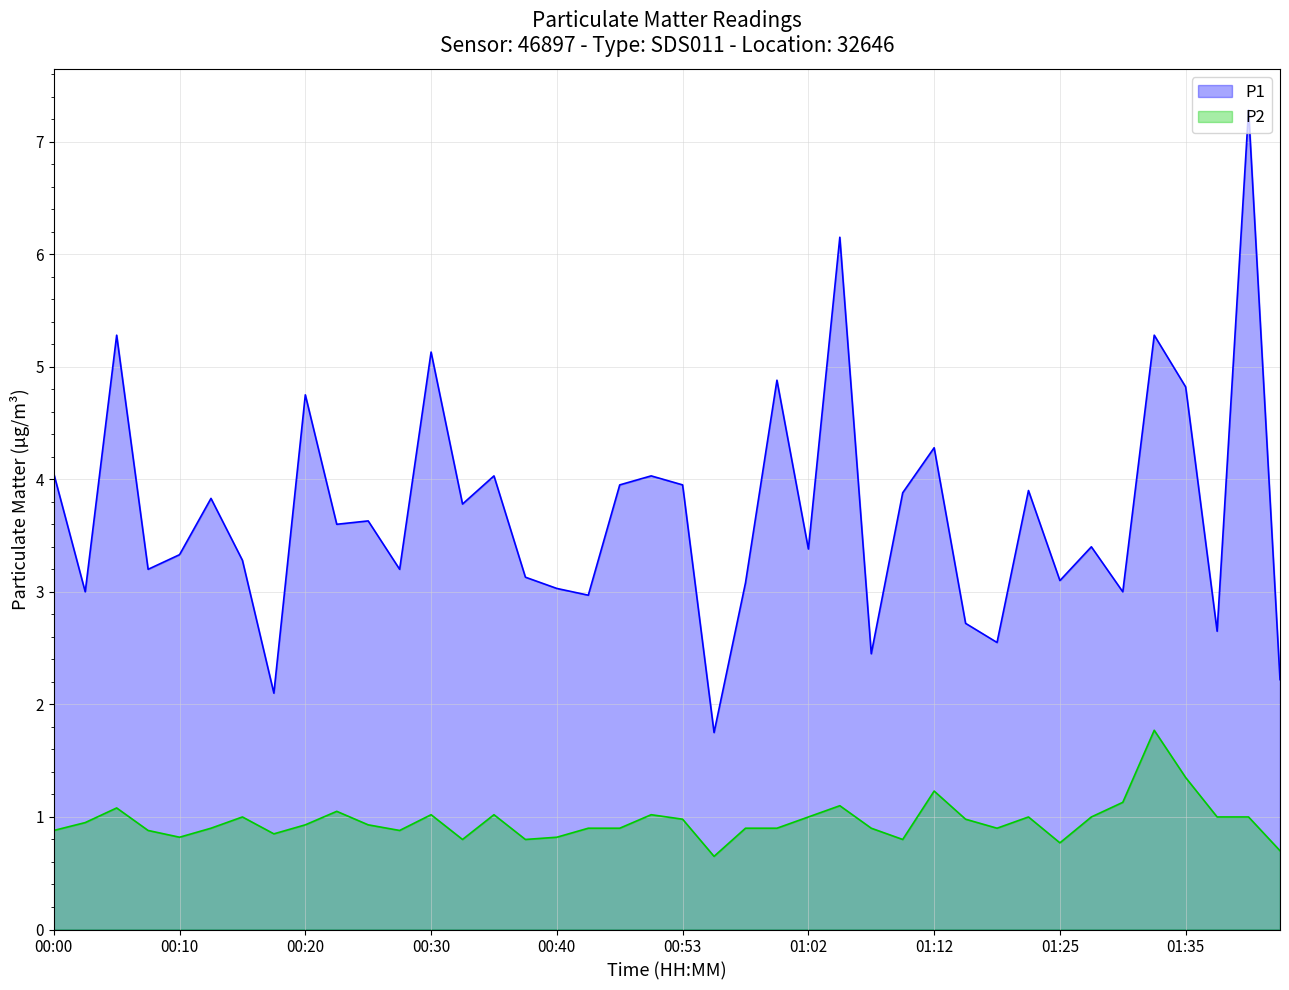

True or false: P2 has a value of 0.8 at 00:38.

True